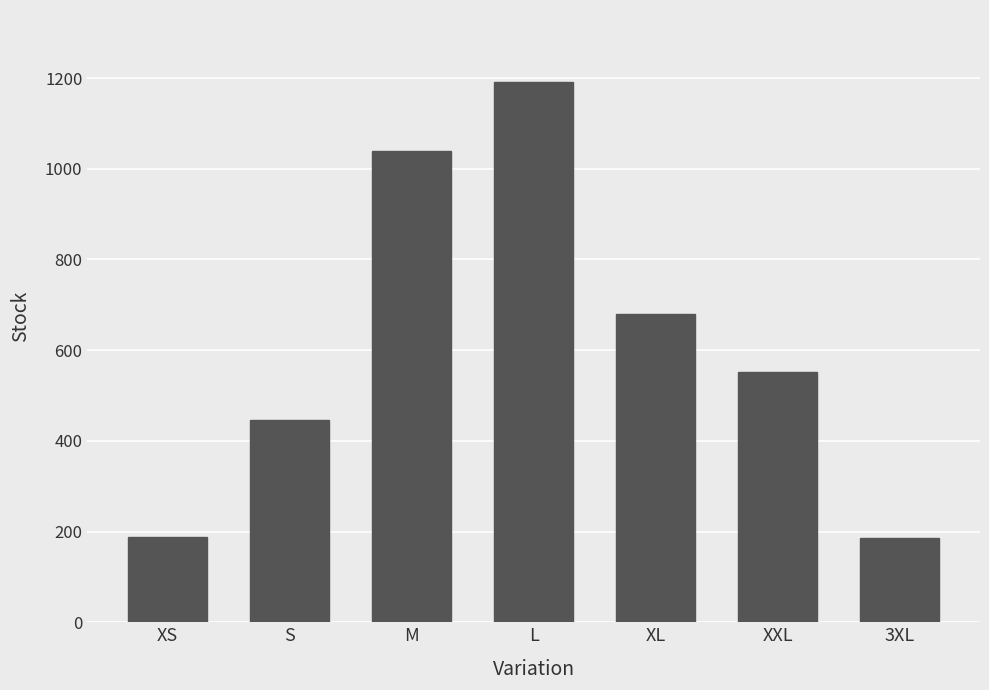

What is the sum of the values at L and 3XL?

1377